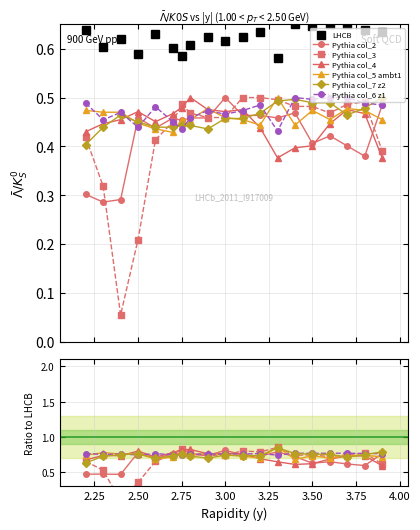

What is the difference between the highest and lowest values at 02:00?

0.2